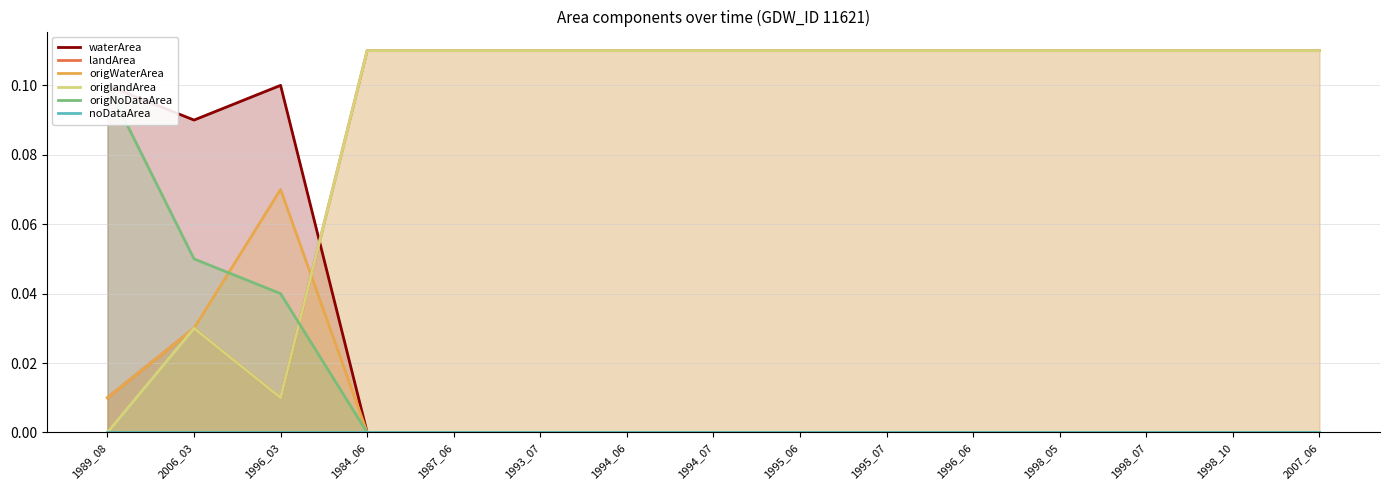

At which category does waterArea reach its first local peak?

1996_03